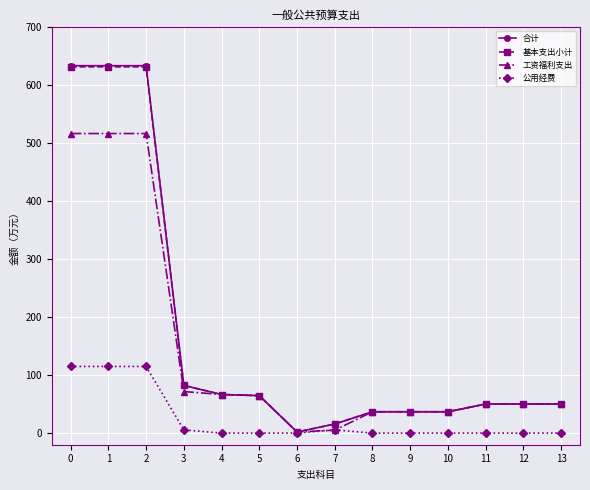

Between 2 and 4, which series saw the biggest shift?

合计